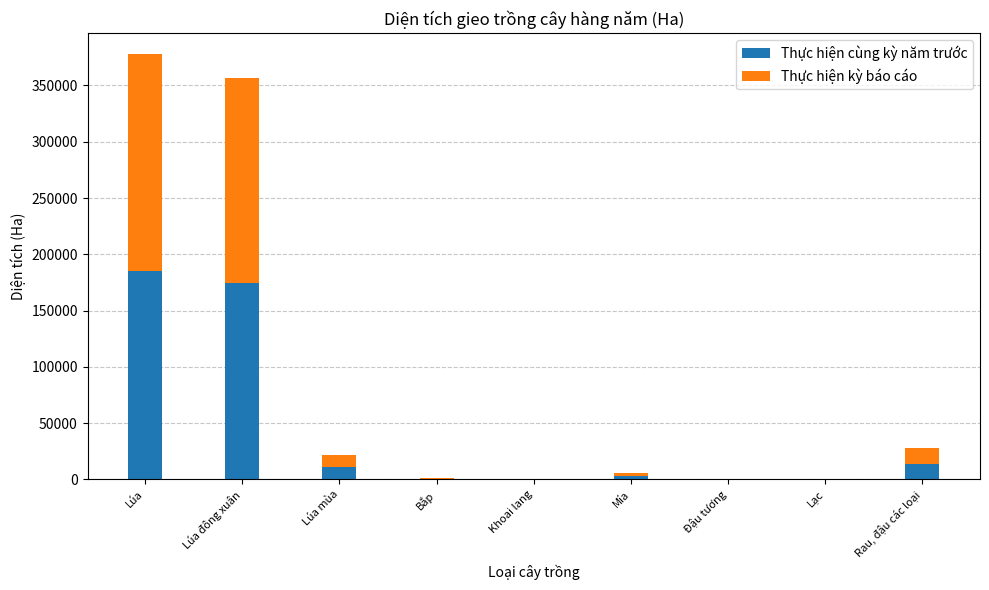

Are the bars horizontal?

No